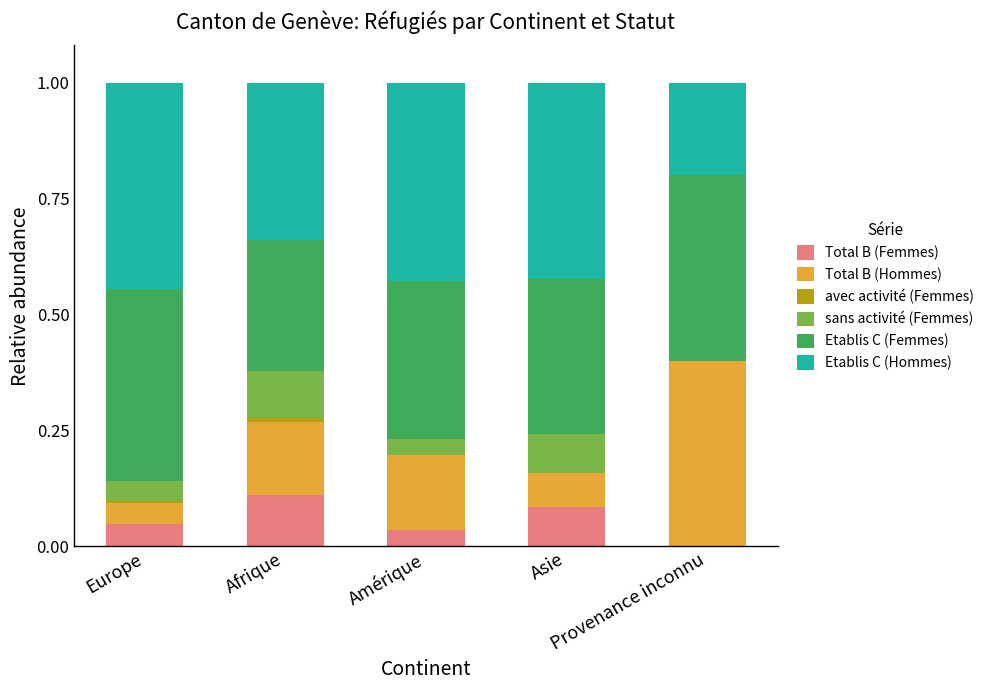

What is the sum of all Etablis C (Hommes) values?

1.8